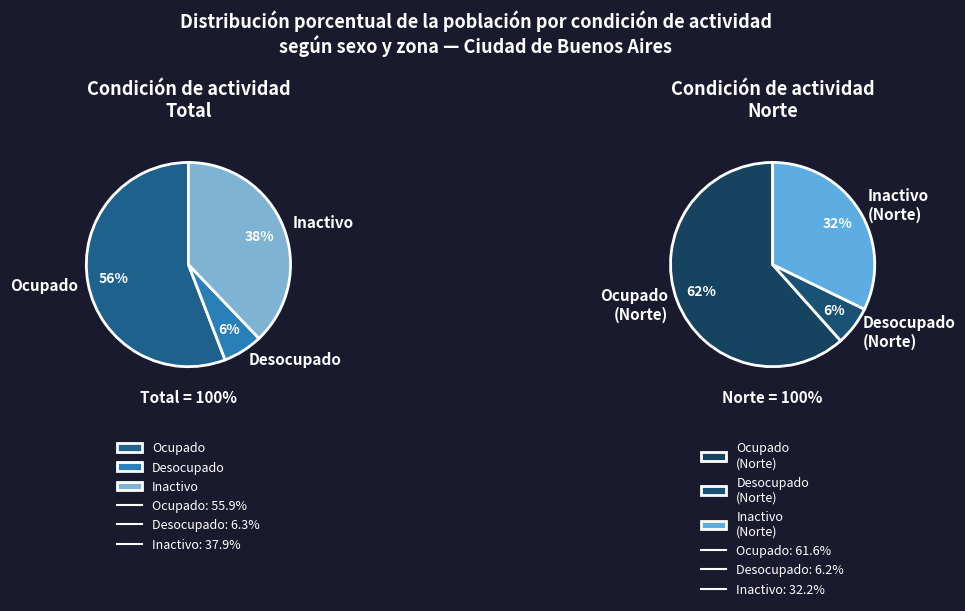

Which series has the widest spread of values?

Ocupado